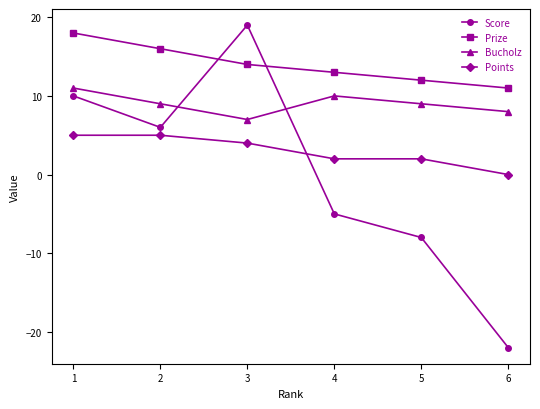

Is the value of Prize at 5 greater than the value of Bucholz at 1?

Yes